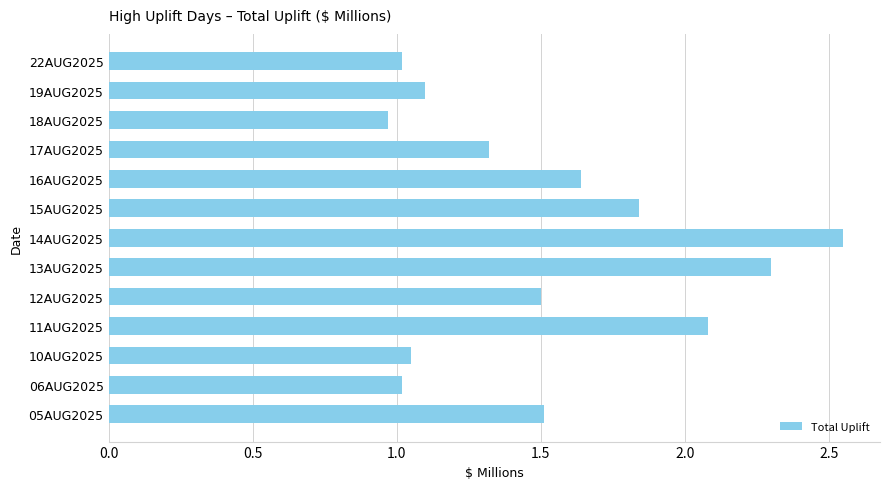

The value at 14AUG2025 is 0.9. True or false?

False